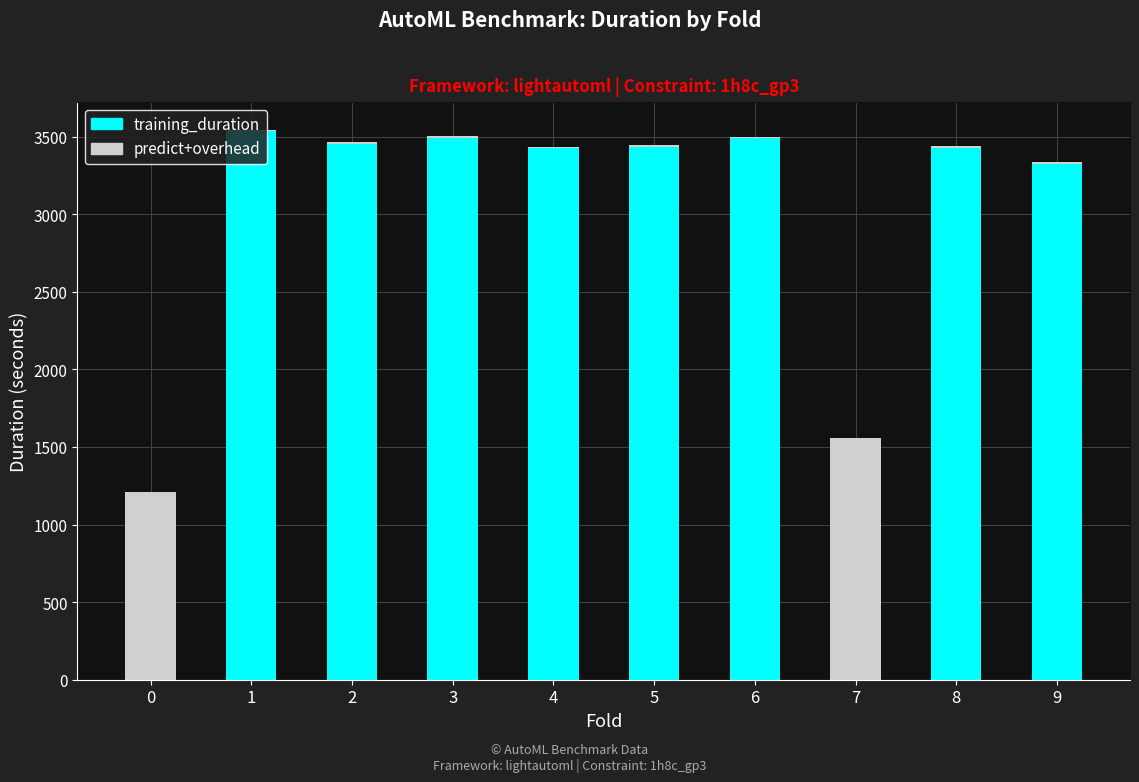

What is the sum of all training_duration values?

27589.6